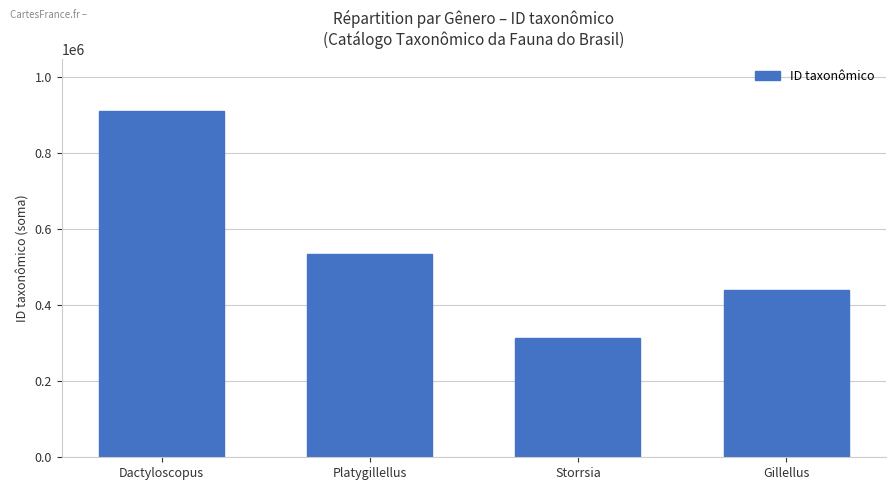

What is the difference between the values at Storrsia and Dactyloscopus?

596851